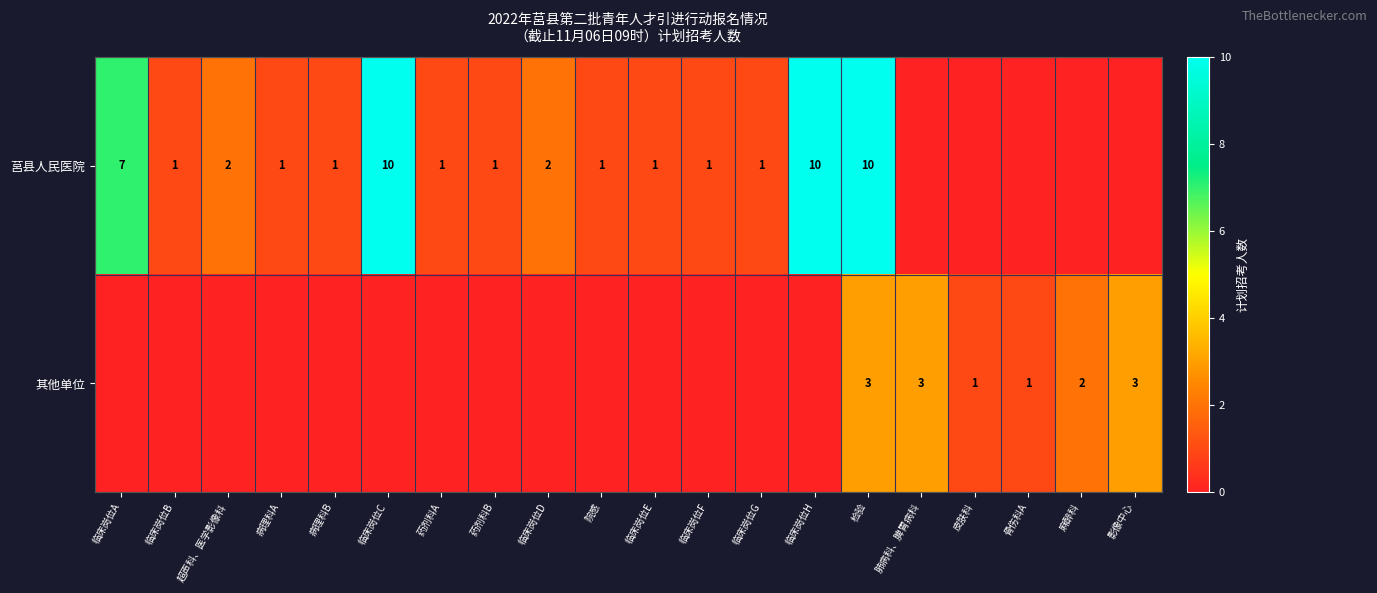

True or false: 其他单位 has a value of 3 at 检验.

True